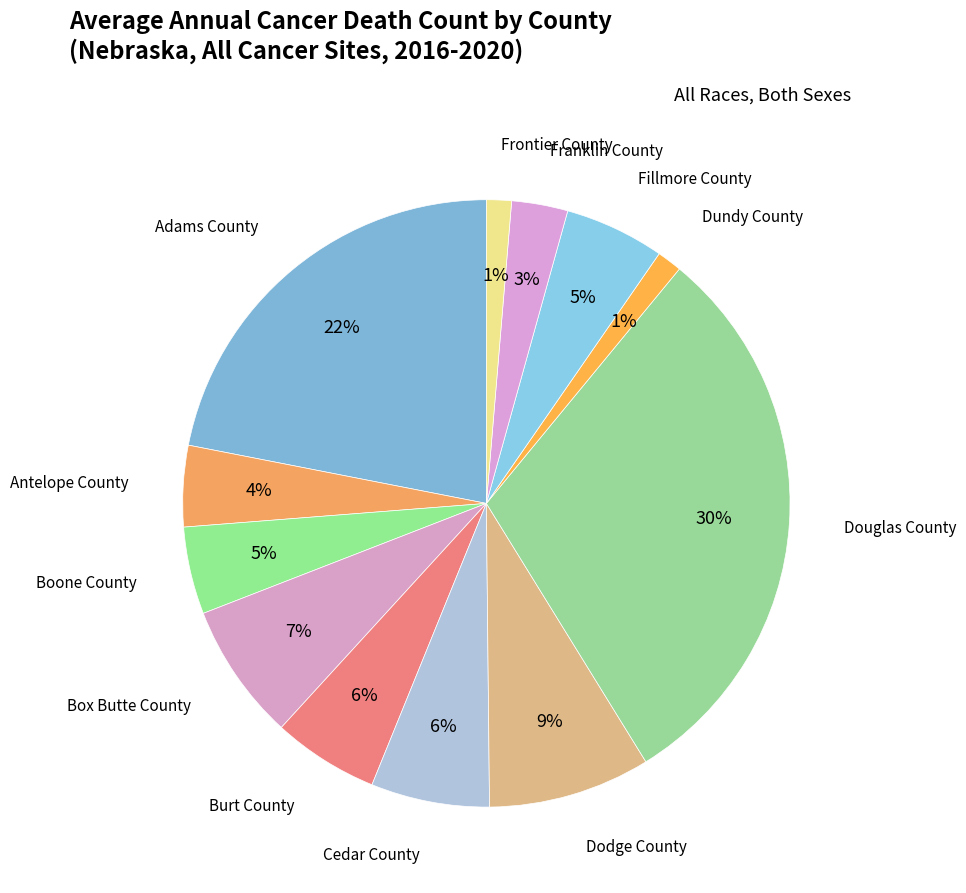

Combined, do Franklin County and Adams County account for over 50%?

No